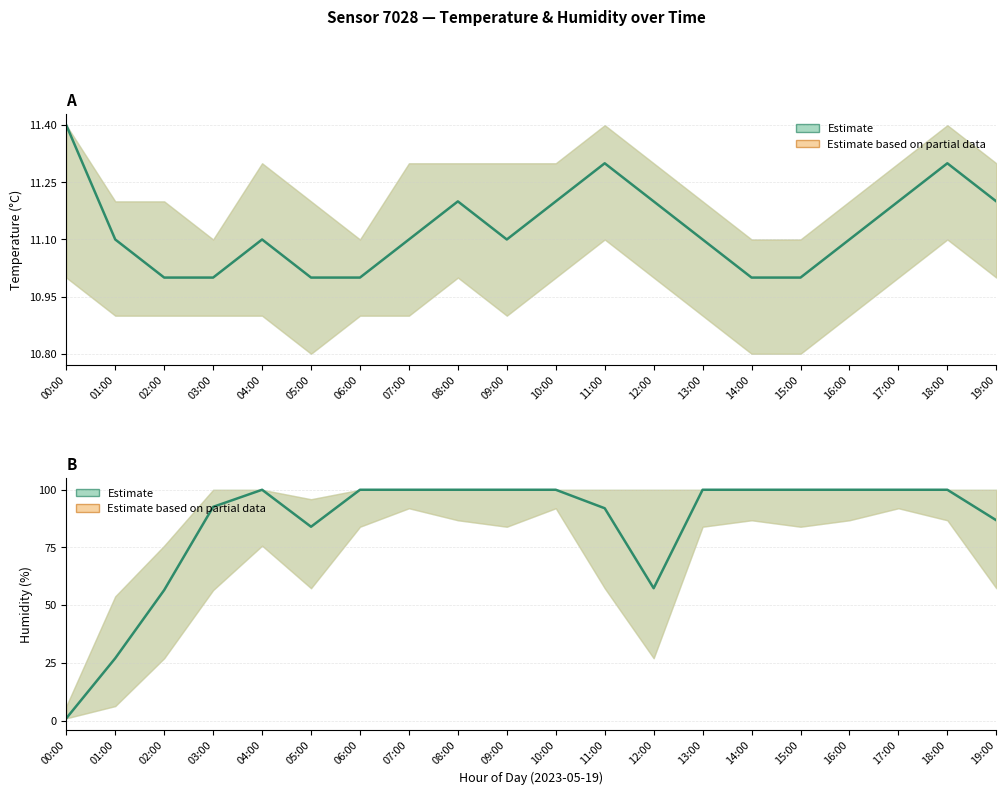

Reading right to left, transcribe all the data shown in this chart.

temperature: 19:00=11.2	18:00=11.3	17:00=11.2	16:00=11.1	15:00=11.0	14:00=11.0	13:00=11.1	12:00=11.2	11:00=11.3	10:00=11.2	09:00=11.1	08:00=11.2	07:00=11.1	06:00=11.0	05:00=11.0	04:00=11.1	03:00=11.0	02:00=11.0	01:00=11.1	00:00=11.4
humidity: 19:00=86.7	18:00=99.9	17:00=99.9	16:00=99.9	15:00=99.9	14:00=99.9	13:00=99.9	12:00=57.3	11:00=91.9	10:00=99.9	09:00=99.9	08:00=99.9	07:00=99.9	06:00=99.9	05:00=83.9	04:00=99.9	03:00=92.5	02:00=56.5	01:00=27.0	00:00=1.0